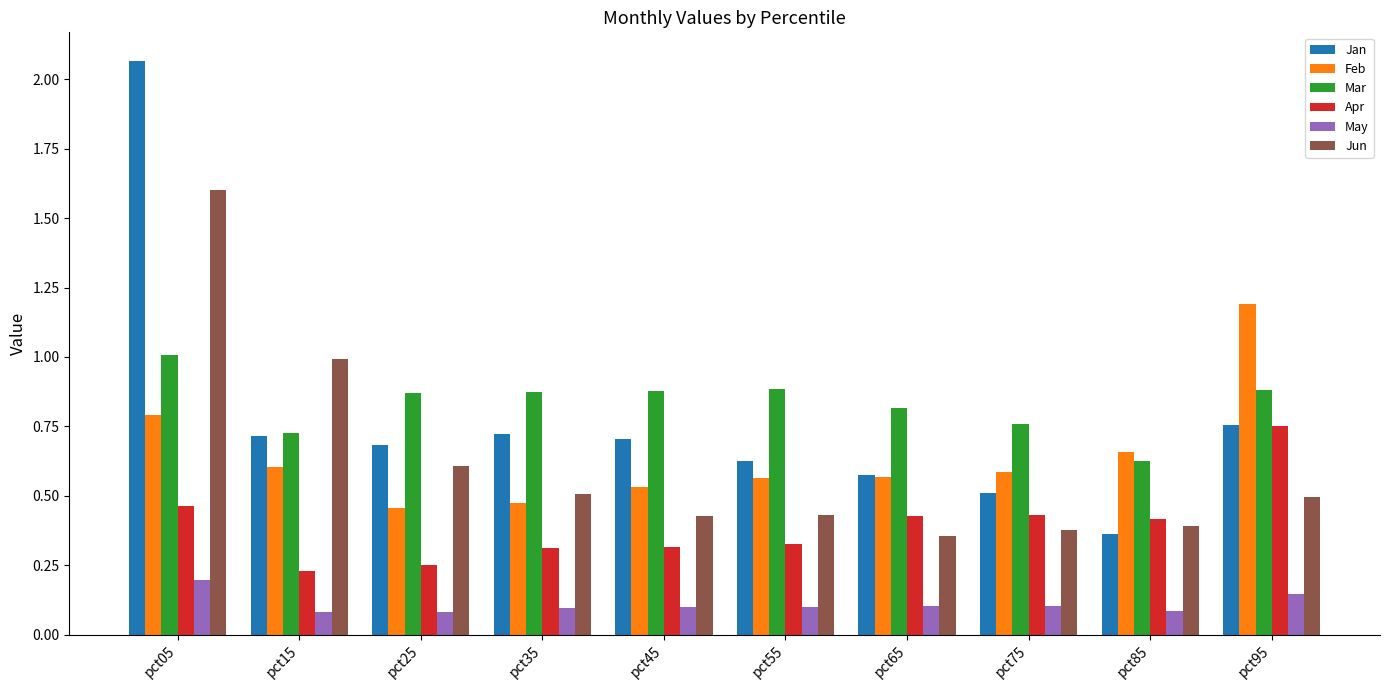

Which series has the widest spread of values?

Jan